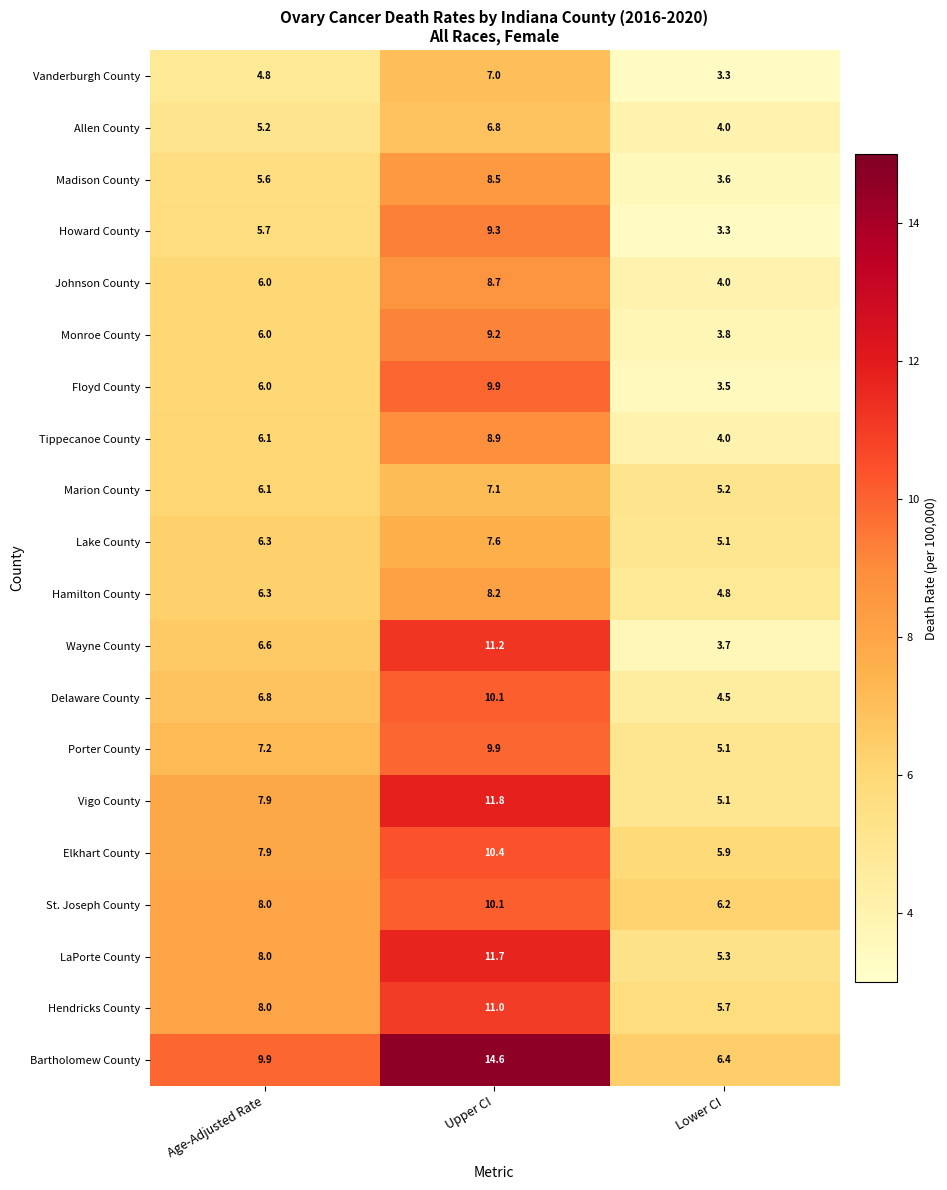

Where does the Wayne County series first go above 6?

Age-Adjusted Rate